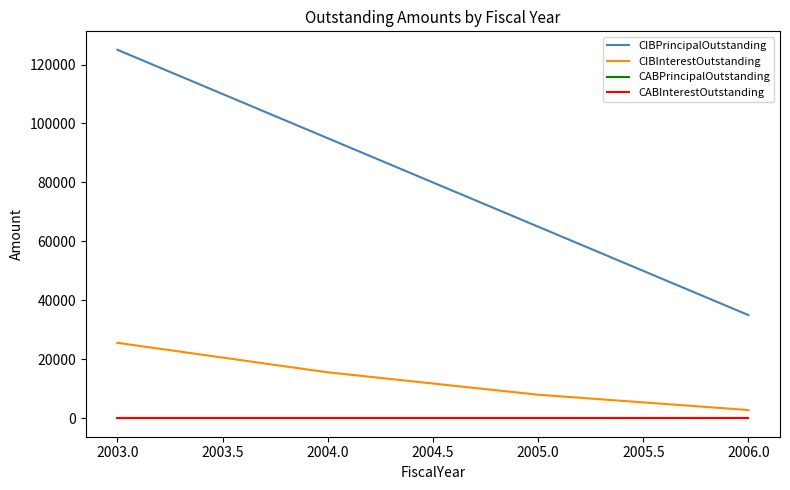

Is the value of CABPrincipalOutstanding at 2003.0 greater than the value of CABInterestOutstanding at 2003.0?

No